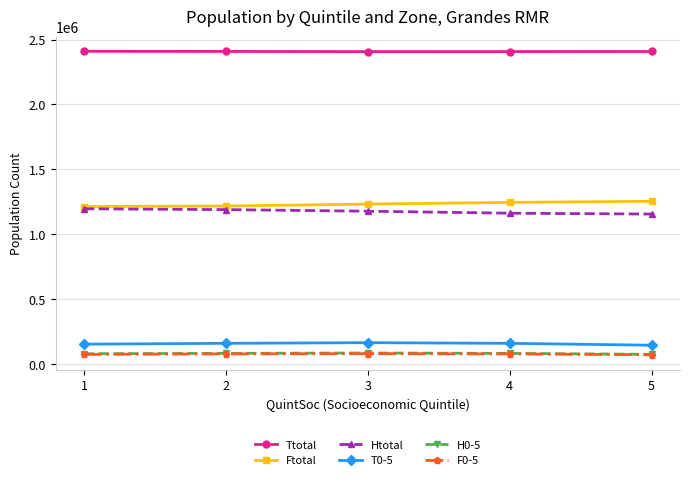

True or false: Ttotal and T0-5 intersect in this chart.

False